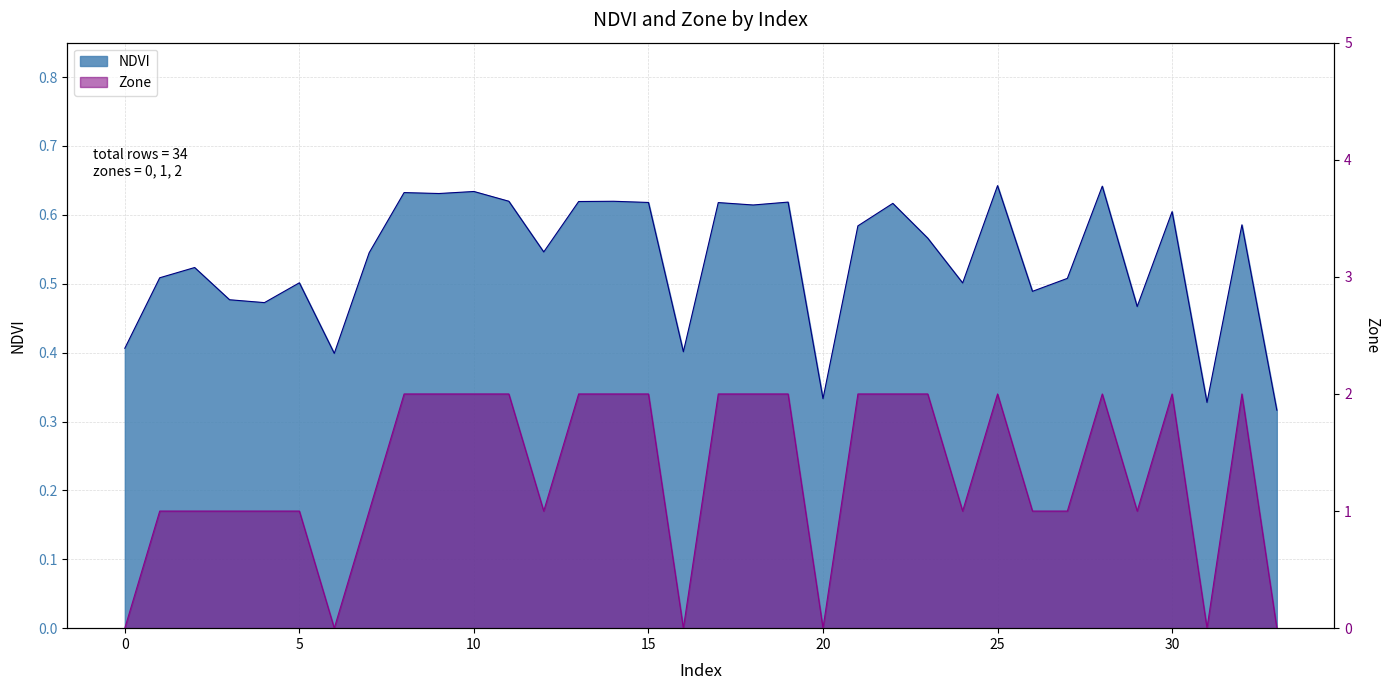

How many data points does each series have?

34